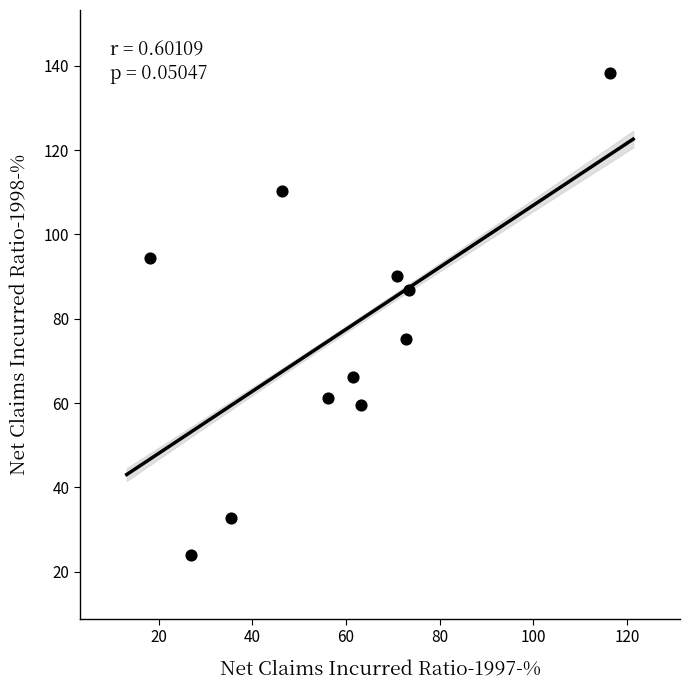

What is the average X value?

58.3